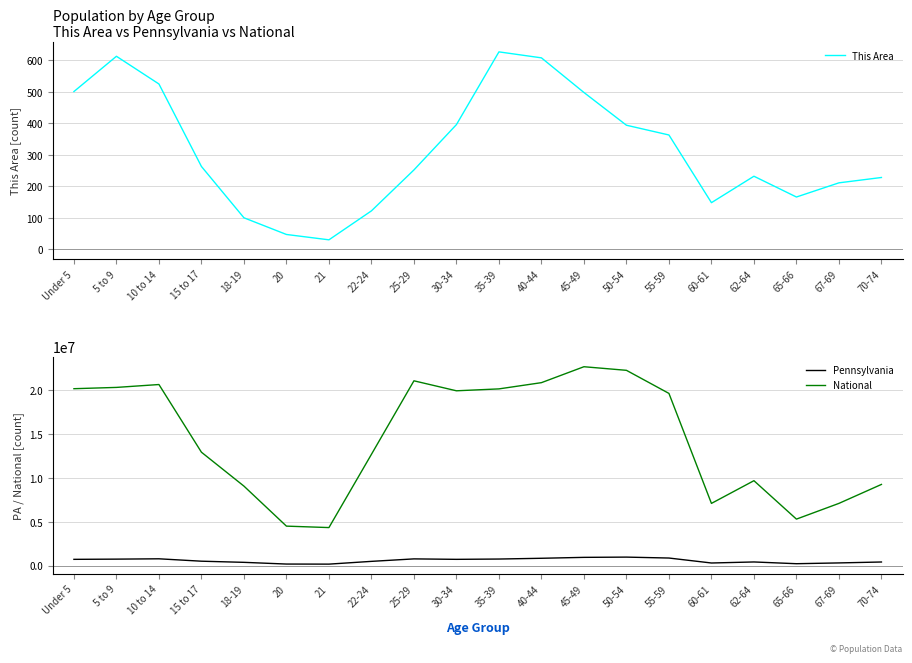

True or false: National has more than 1 interior local peaks.

True